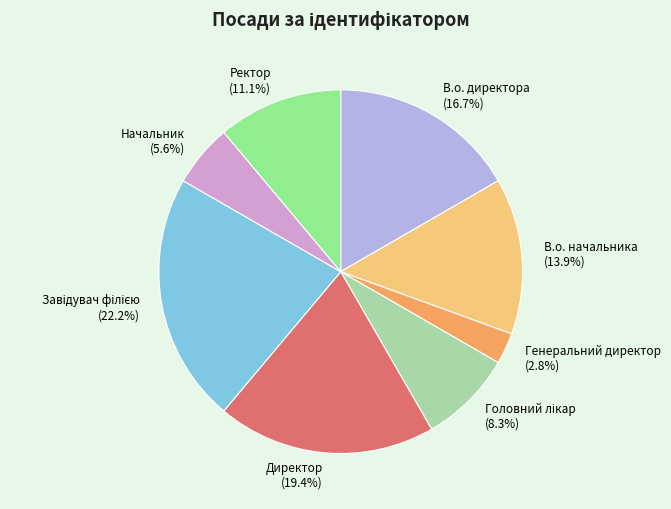

Which has a higher value, Начальник (5.6%) or Директор (19.4%)?

Директор (19.4%)